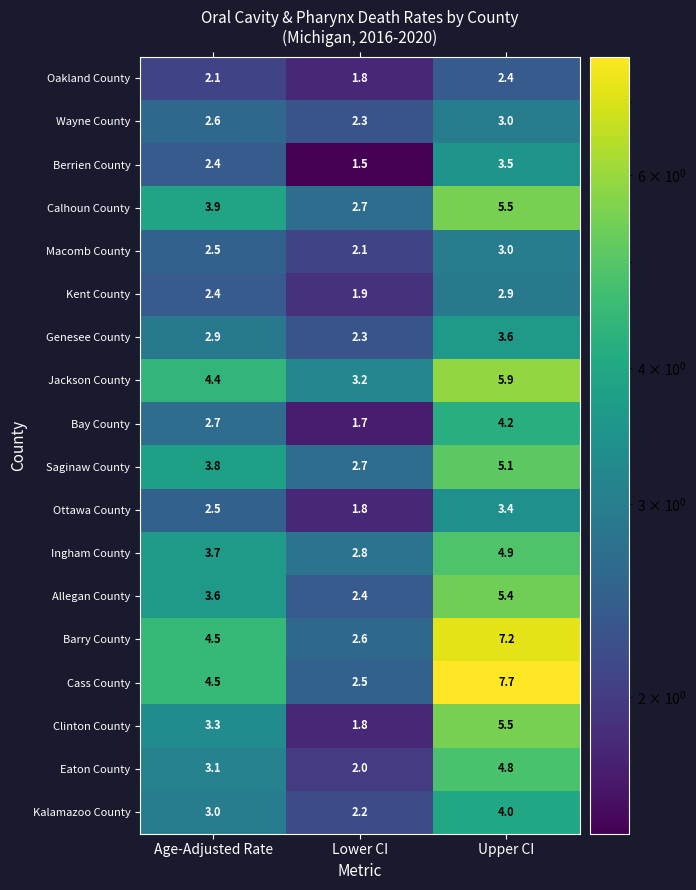

Is it true that Allegan County equals 3.4 at Lower CI?

False